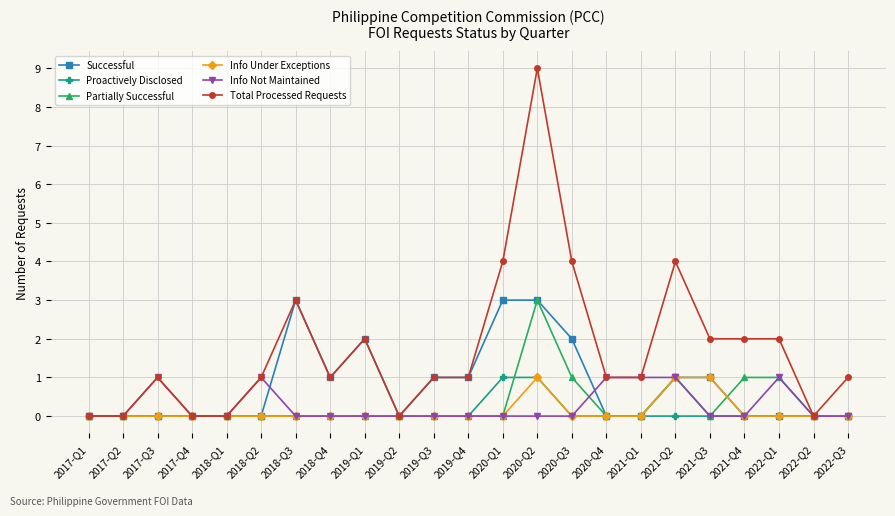

What is the label of the 18th point from the right?

2018-Q2